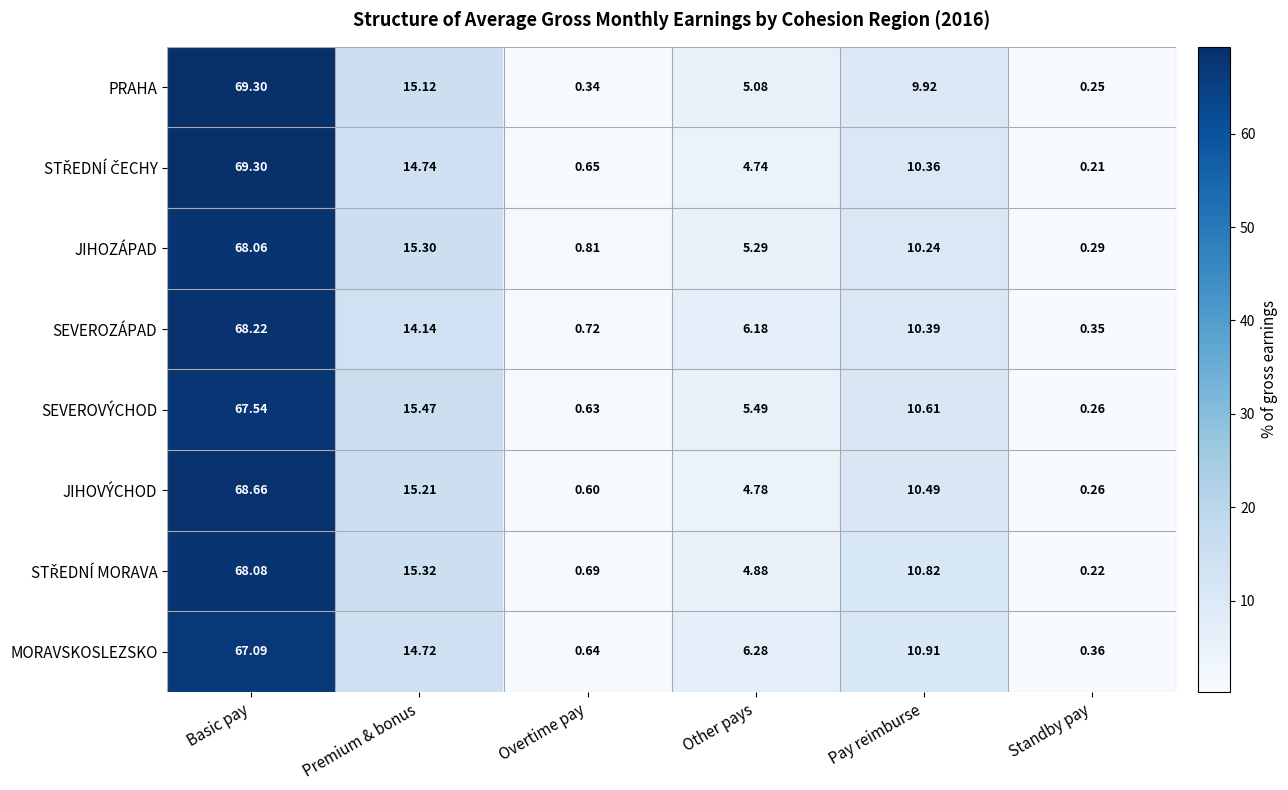

Which label corresponds to the largest value in the chart?

Basic pay